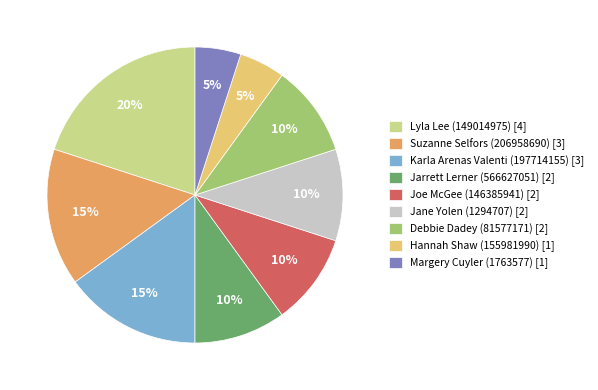

True or false: Margery Cuyler (1763577) accounts for 19% of the total.

False